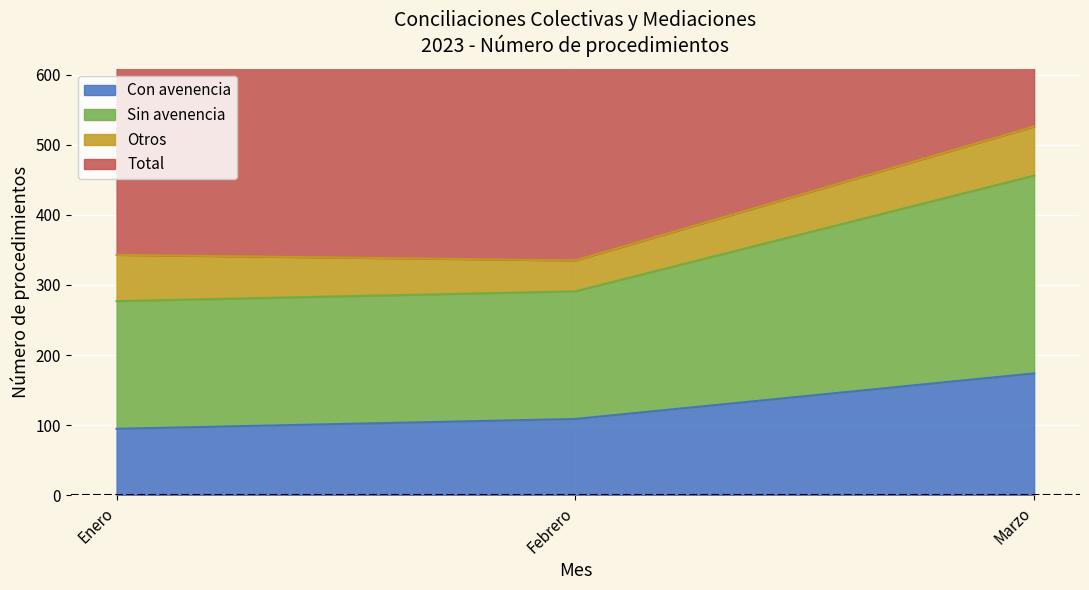

What is the highest value of the Con avenencia series?

174